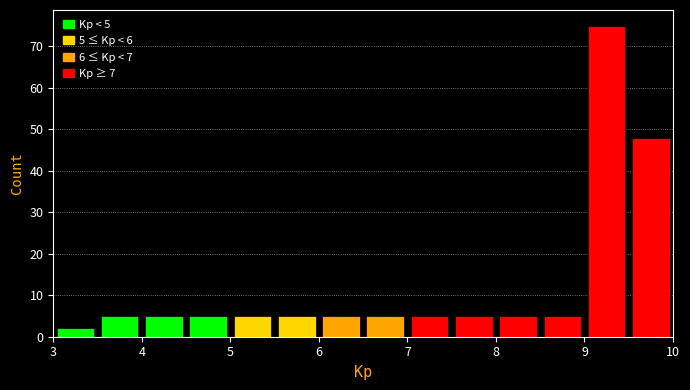

Which range on the x-axis has the tallest bar?

9.0 to 9.5